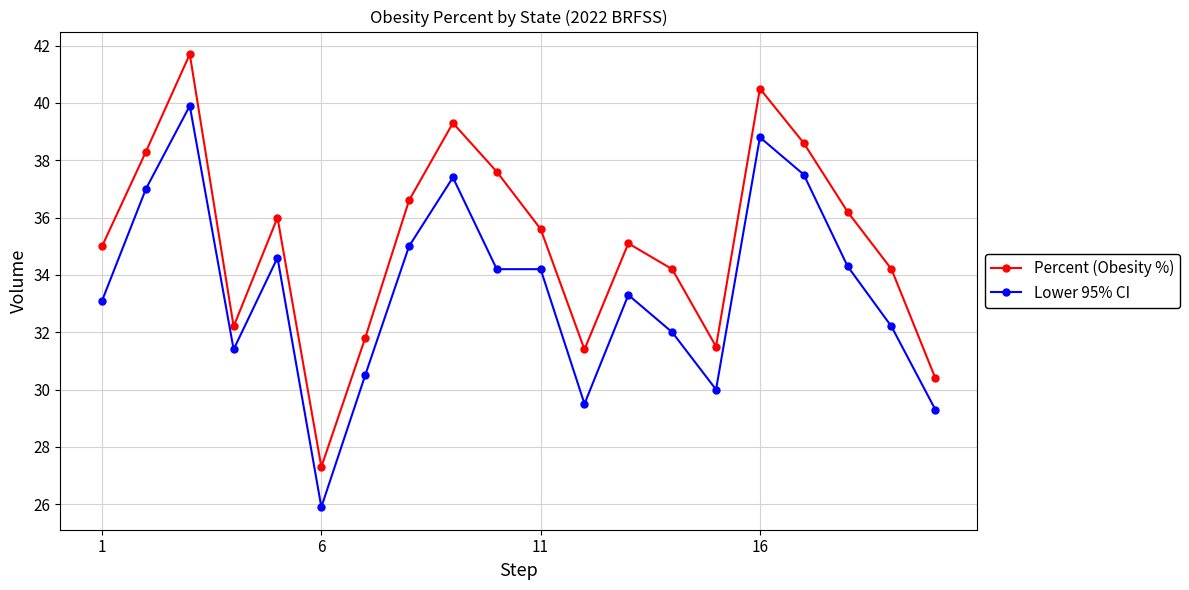

What is the highest value of the Percent (Obesity %) series?

41.7